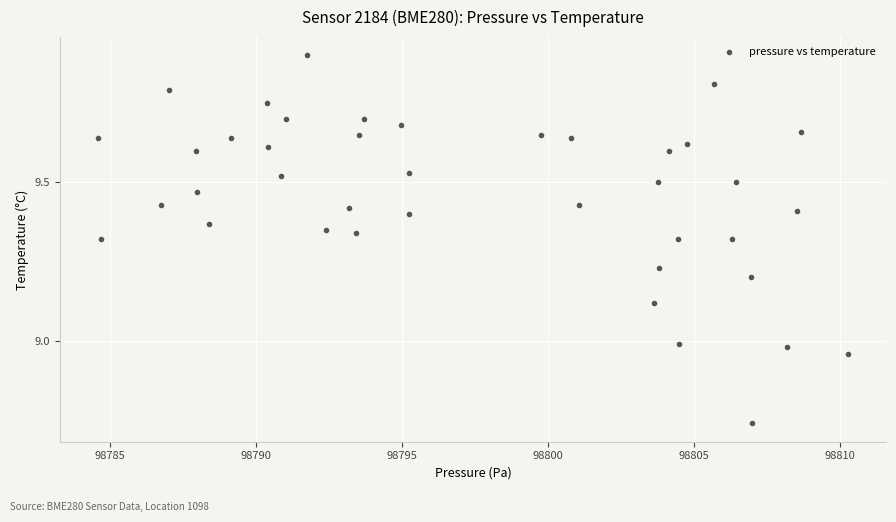

What is the range of Y values (max minus min)?

1.2